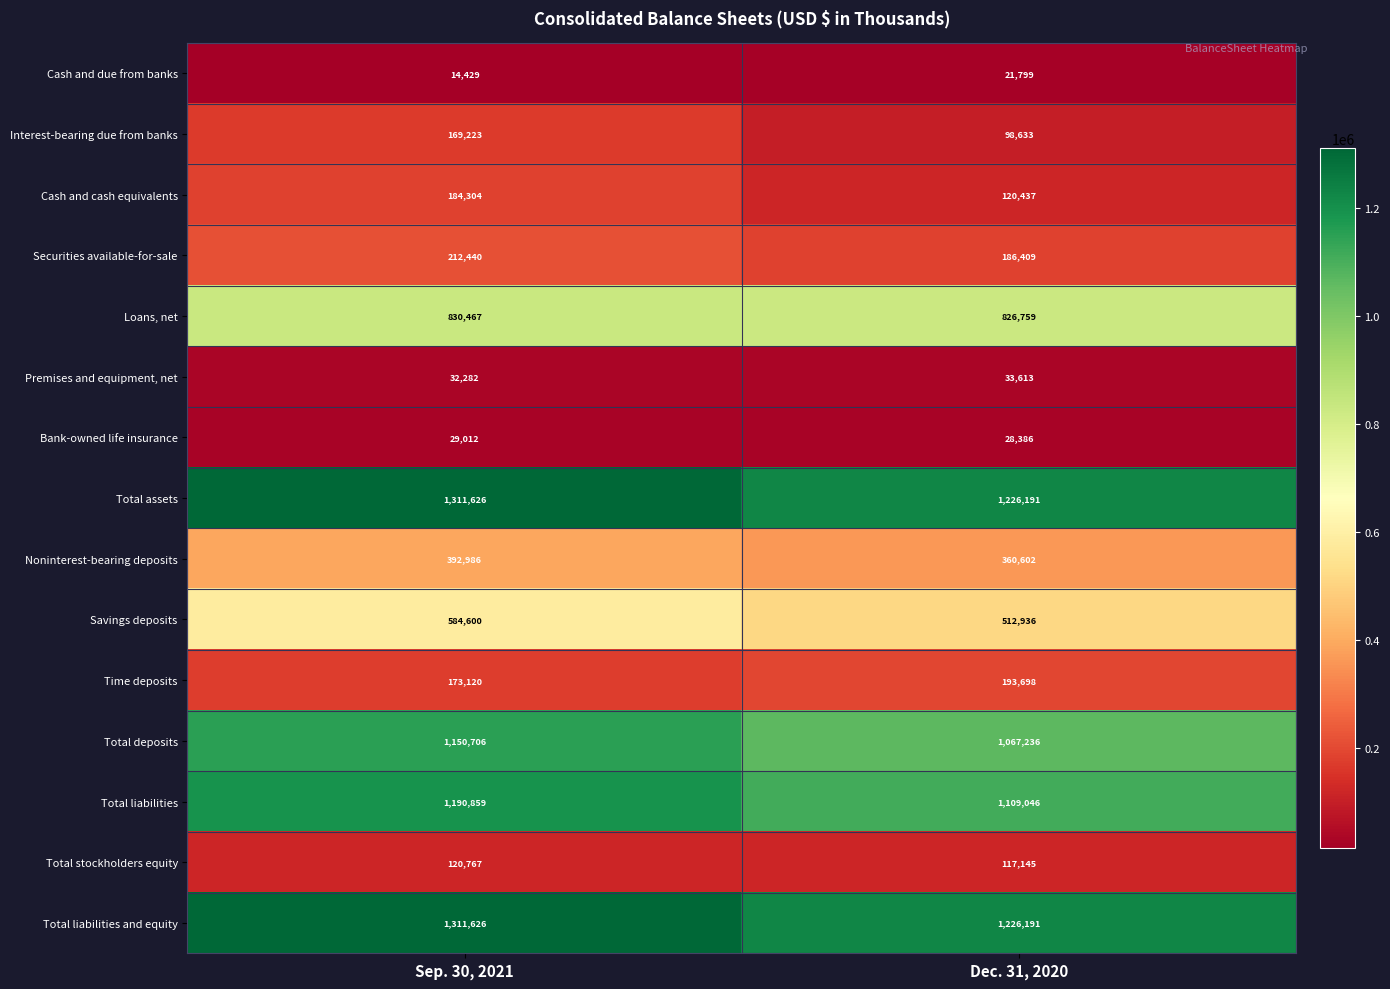

What is the total value across all series at Dec. 31, 2020?

7129081